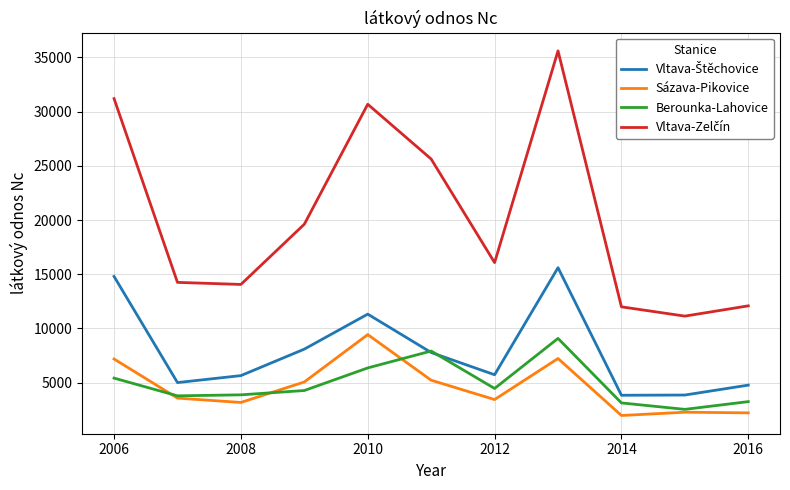

At how many categories does at least one series exceed 21505?

4